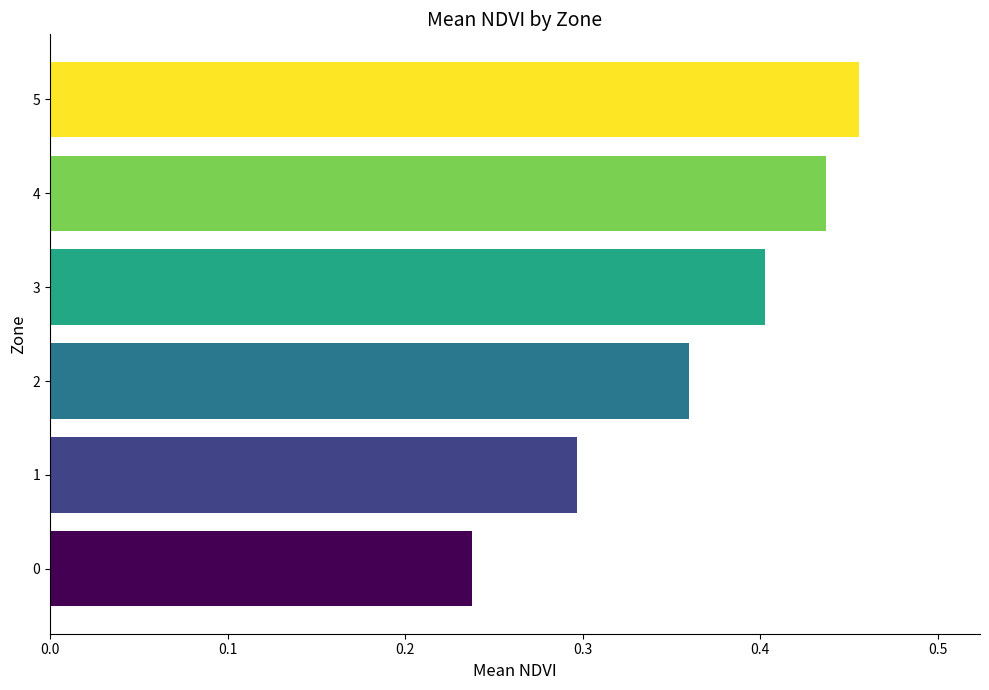

Which category has the highest value across all series?

5